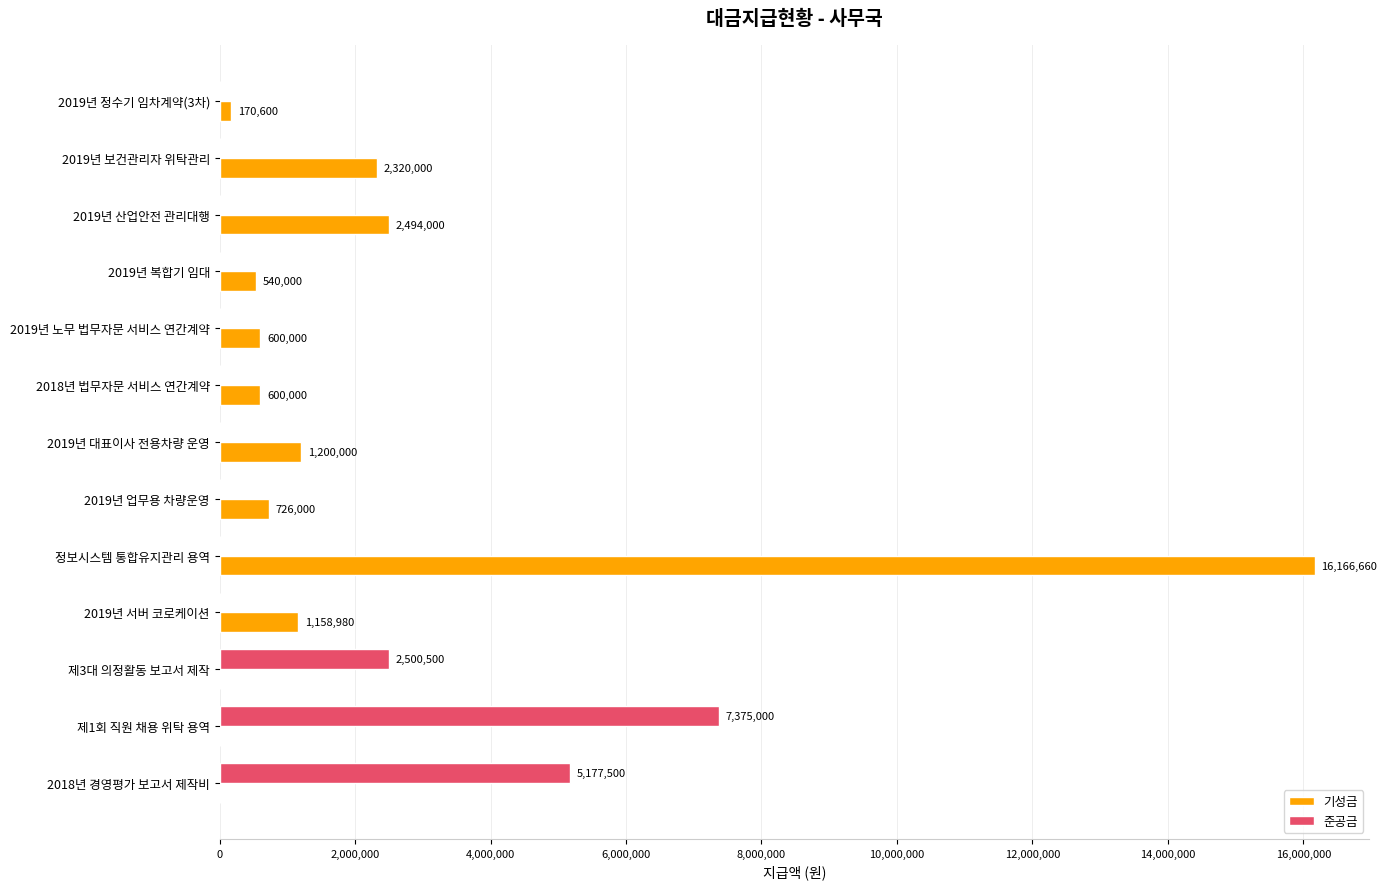

What are all the series names shown in the legend?

기성금, 준공금